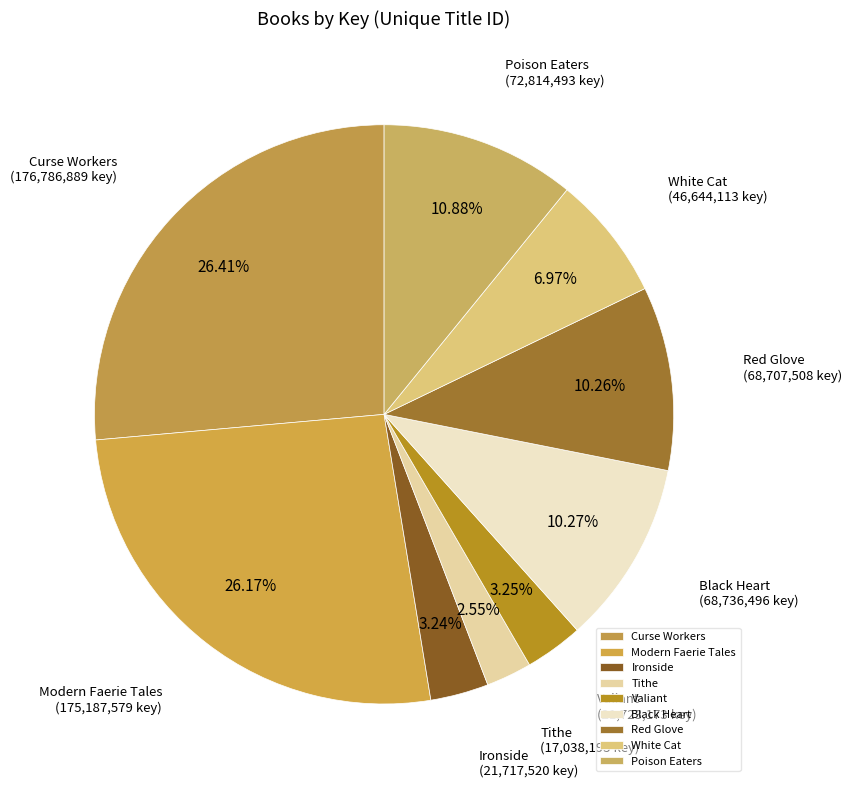

What percentage is NOT represented by Valiant?

96.8%